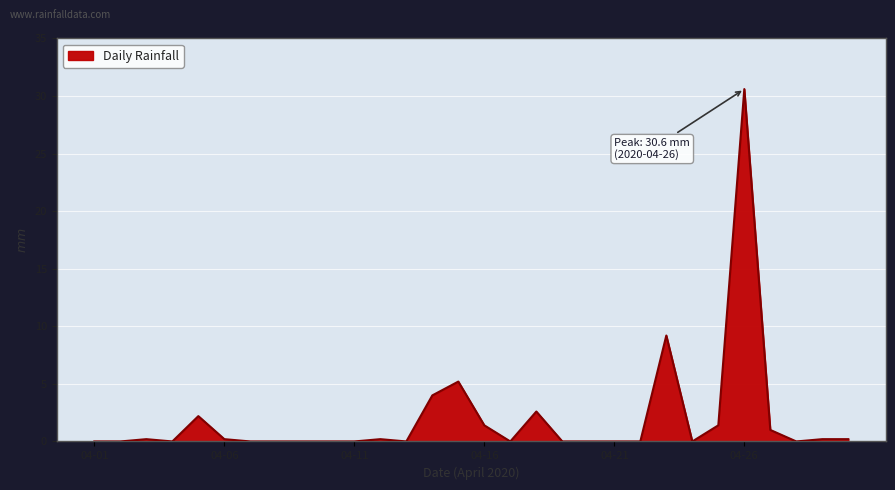

What is the greatest value displayed?

30.6